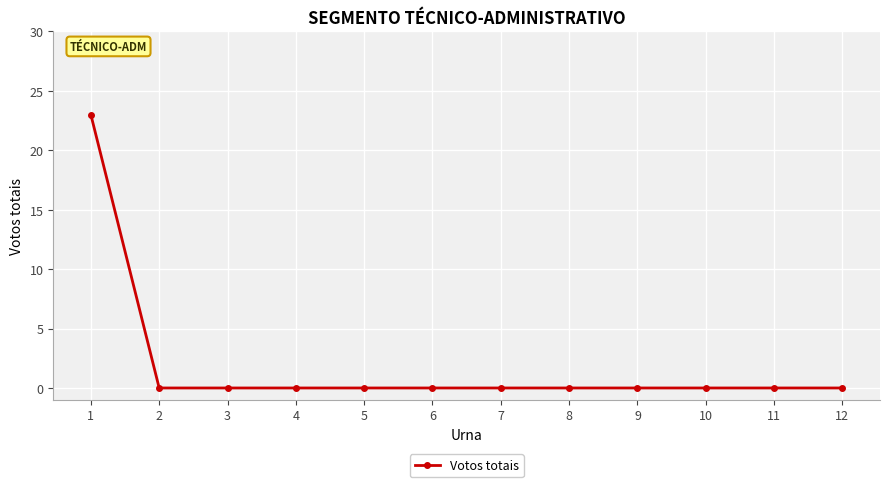

What is the greatest value displayed?

23